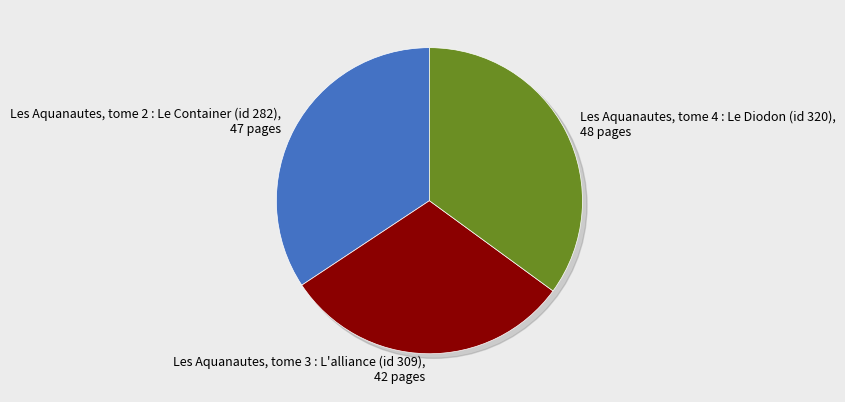

True or false: Les Aquanautes, tome 3 : L'alliance (id 309) accounts for 31% of the total.

True